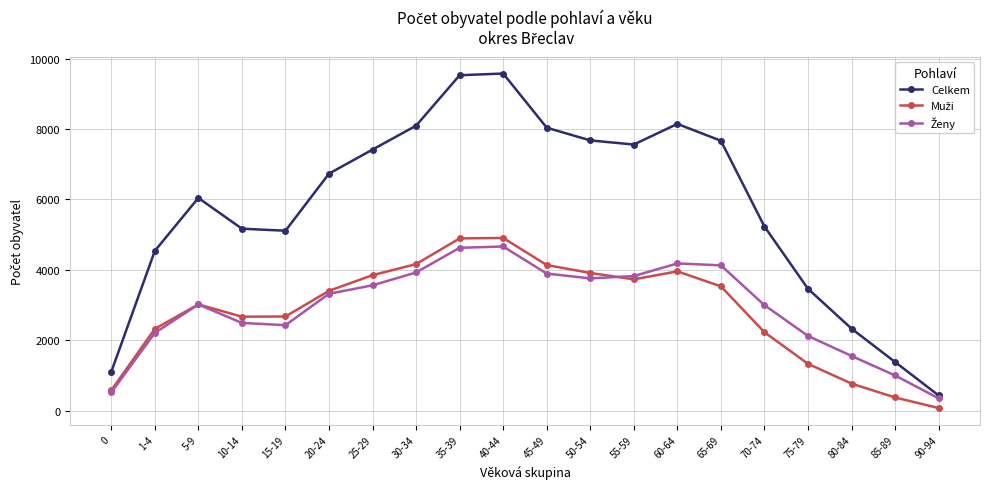

What is the label of the 11th point from the left?

45-49